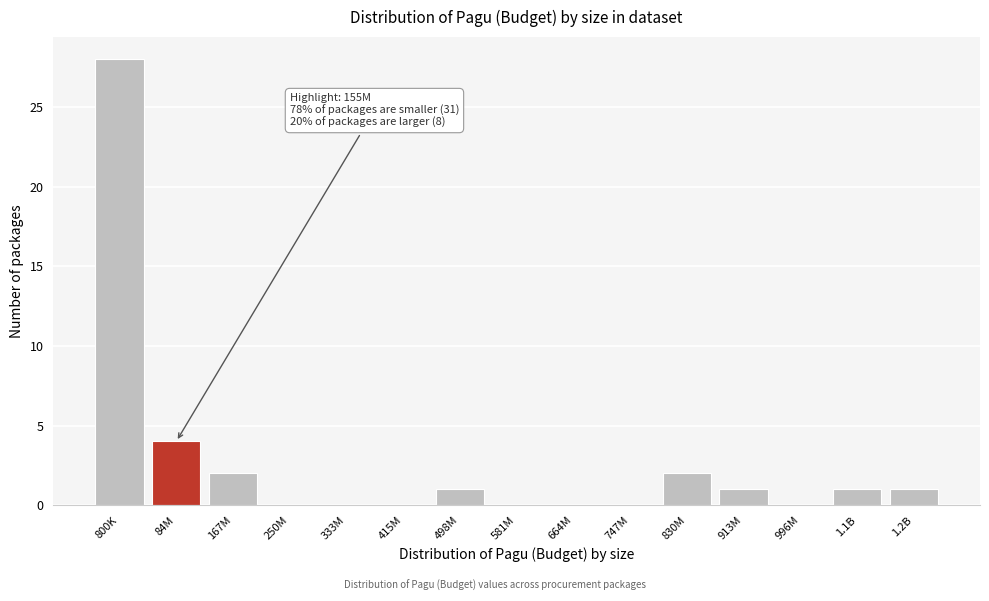

Reading left to right, extract all data points from this chart.

800K=28	84M=4	167M=2	250M=0	333M=0	415M=0	498M=1	581M=0	664M=0	747M=0	830M=2	913M=1	996M=0	1.1B=1	1.2B=1